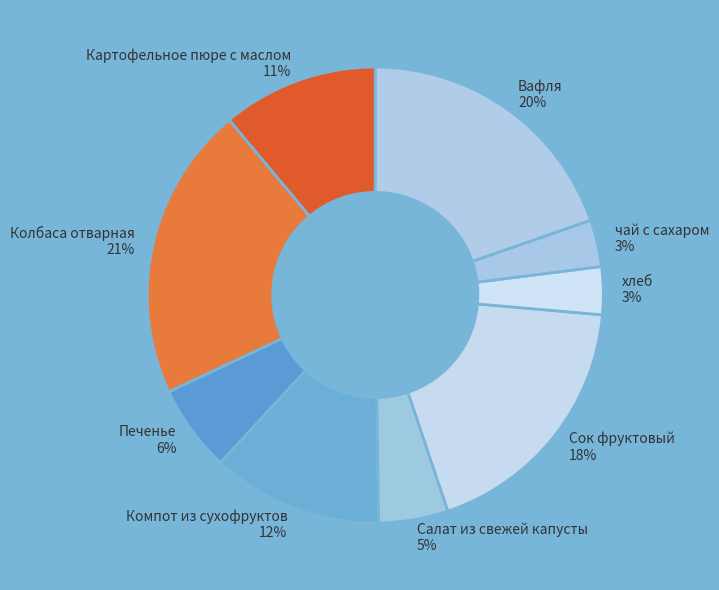

To the nearest percent, what is the average slice percentage?

11%